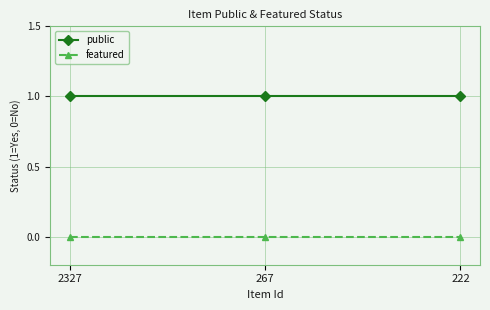

At 2327, list the series in order from largest to smallest.

public, featured